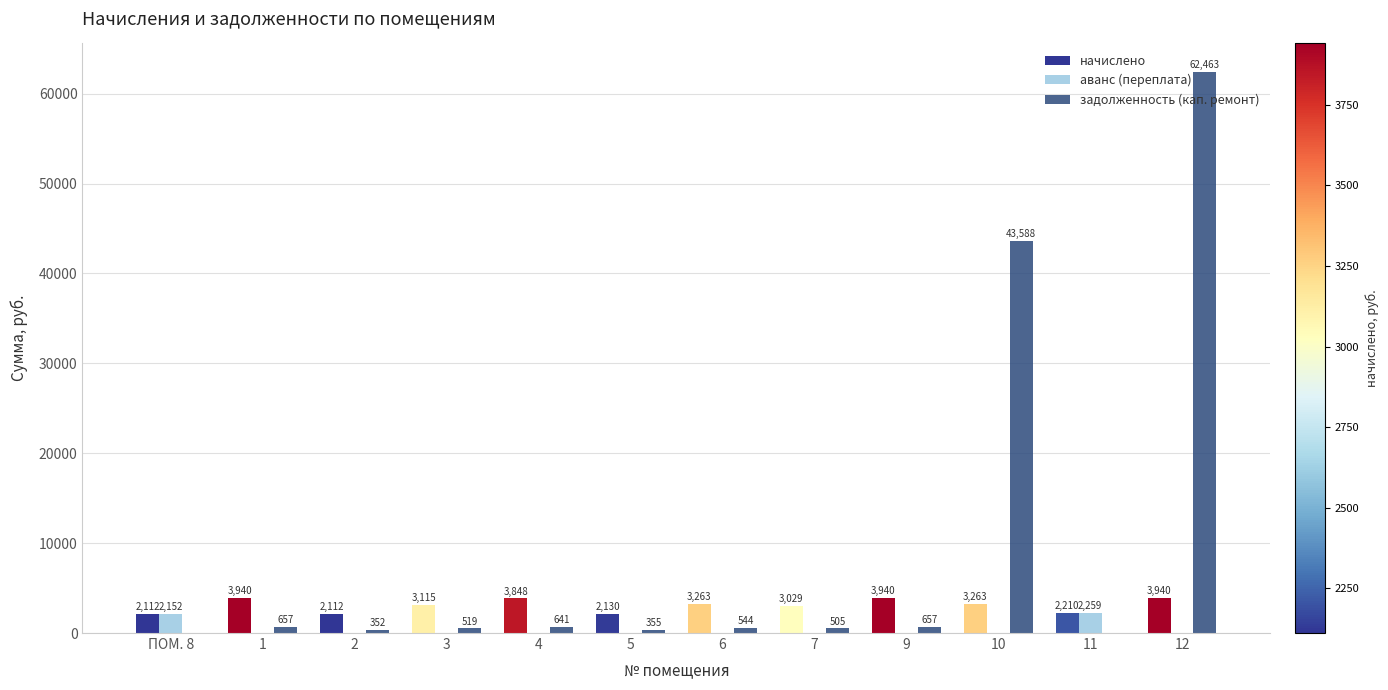

Which series has the largest range (max minus min)?

задолженность (кап. ремонт)